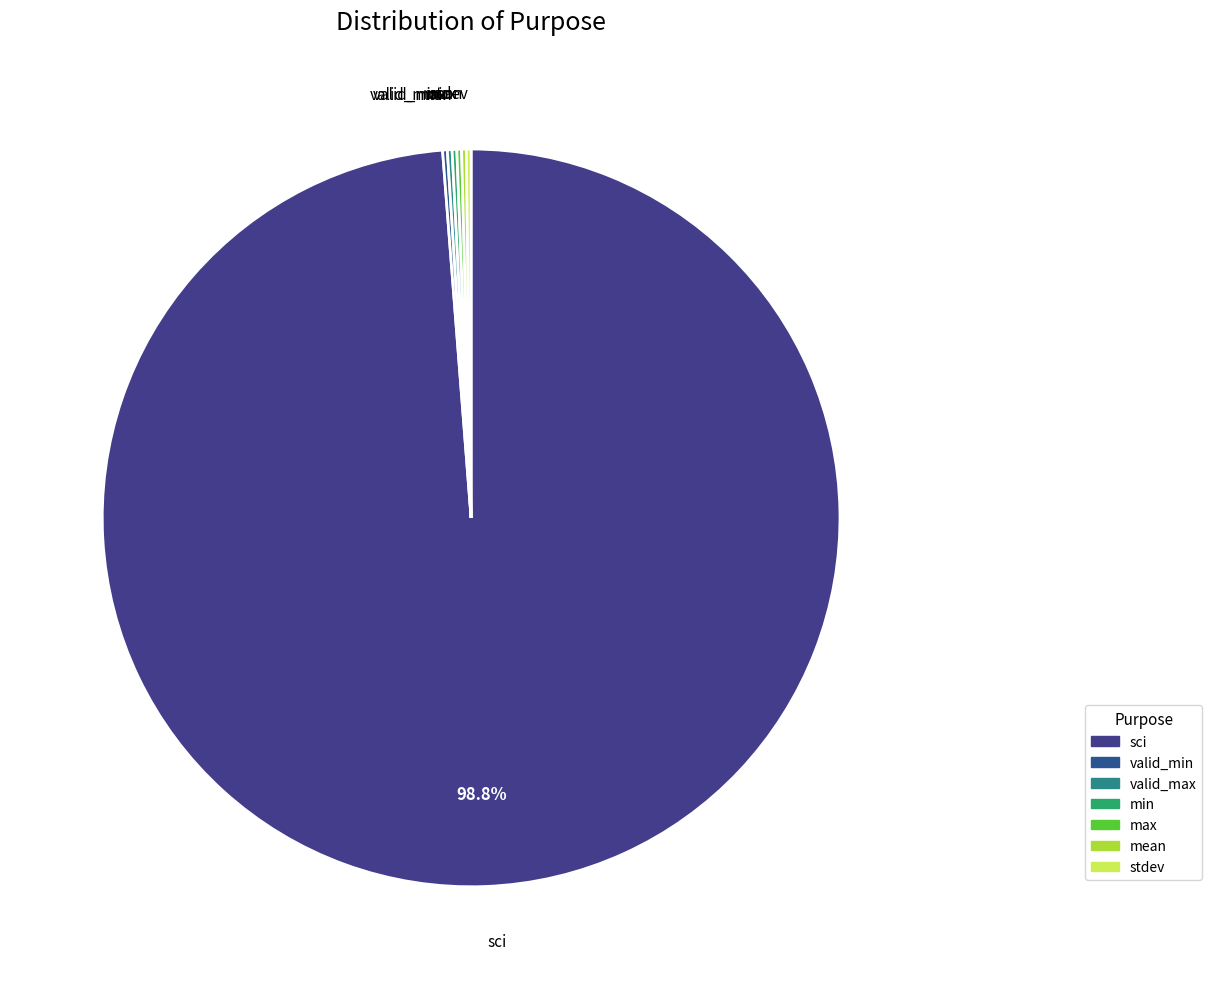

Which slice is the largest?

sci